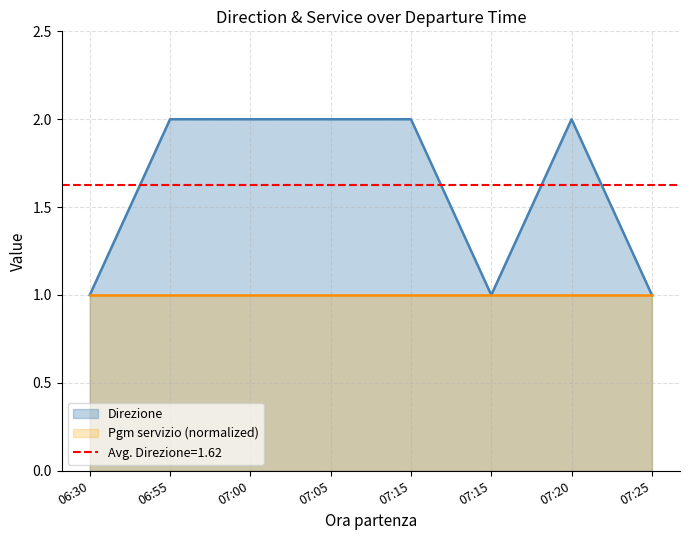

Reading left to right, extract all data points from this chart.

1	2	2	2	2	1	2	1